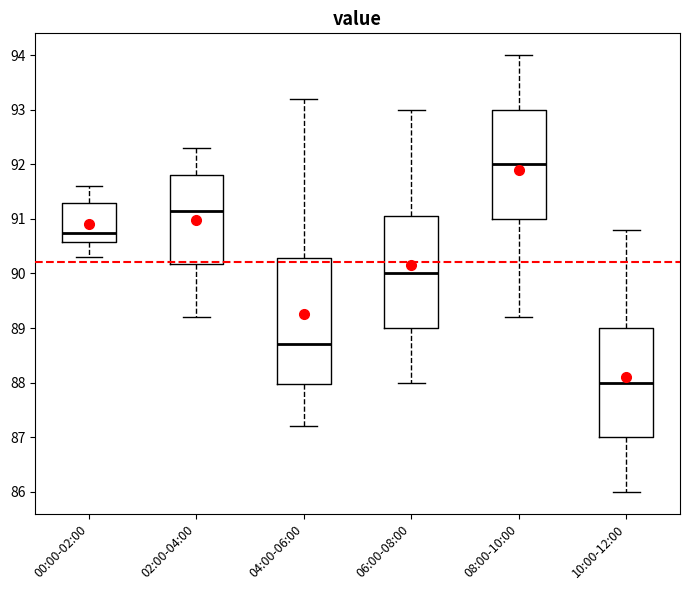

Reading left to right, transcribe this box plot: for each box, give where its median line is, the range the box spans, and where its two whiskers end, as read against the y-axis. The values are not printed on the chart, so give them approximately, as read against the axis.

00:00-02:00: median 90.8, box 90.6 to 91.3, whiskers 90.3 to 91.6
02:00-04:00: median 91.2, box 90.2 to 91.8, whiskers 89.2 to 92.3
04:00-06:00: median 88.7, box 88.0 to 90.3, whiskers 87.2 to 93.2
06:00-08:00: median 90.0, box 89.0 to 91.1, whiskers 88.0 to 93.0
08:00-10:00: median 92.0, box 91.0 to 93.0, whiskers 89.2 to 94.0
10:00-12:00: median 88.0, box 87.0 to 89.0, whiskers 86.0 to 90.8